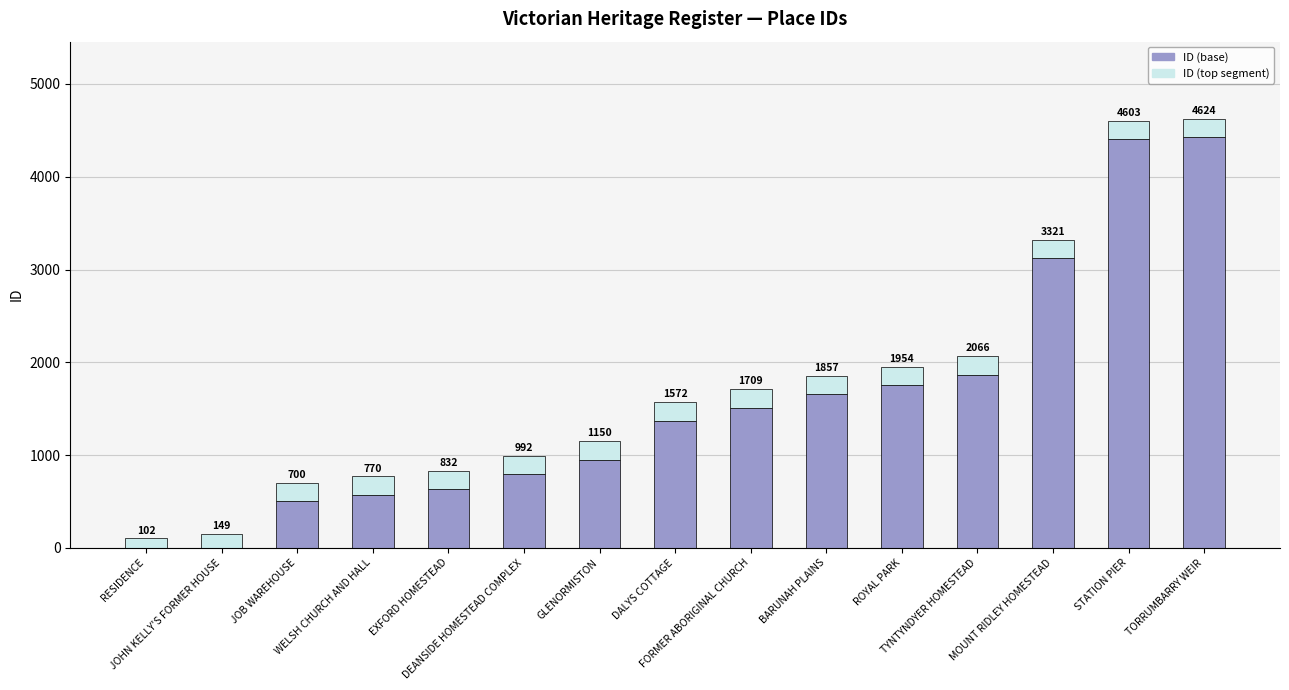

Are the bars grouped side by side (vs. stacked)?

No